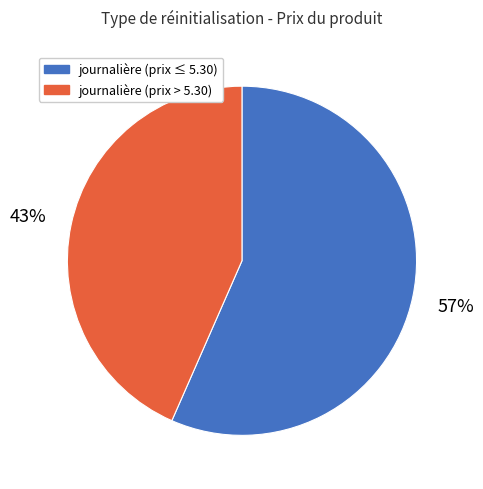

Is there any slice that represents more than half of the pie?

Yes